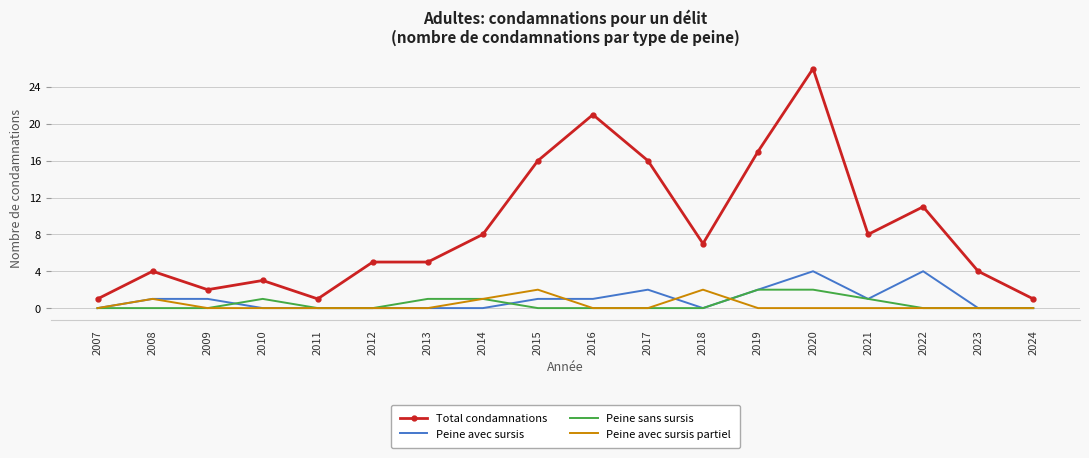

How many categories are shown in the chart?

18